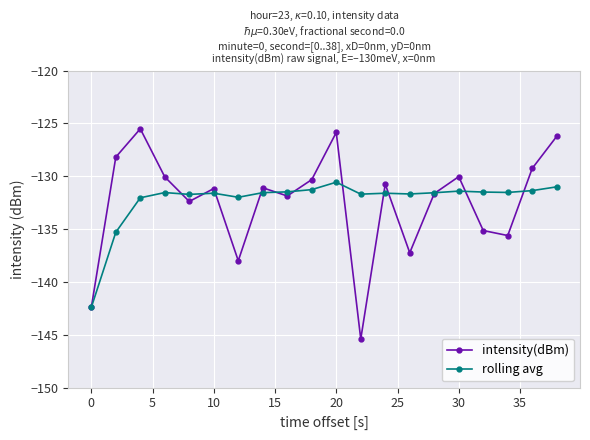

What is the minimum value shown in the chart?

-145.4